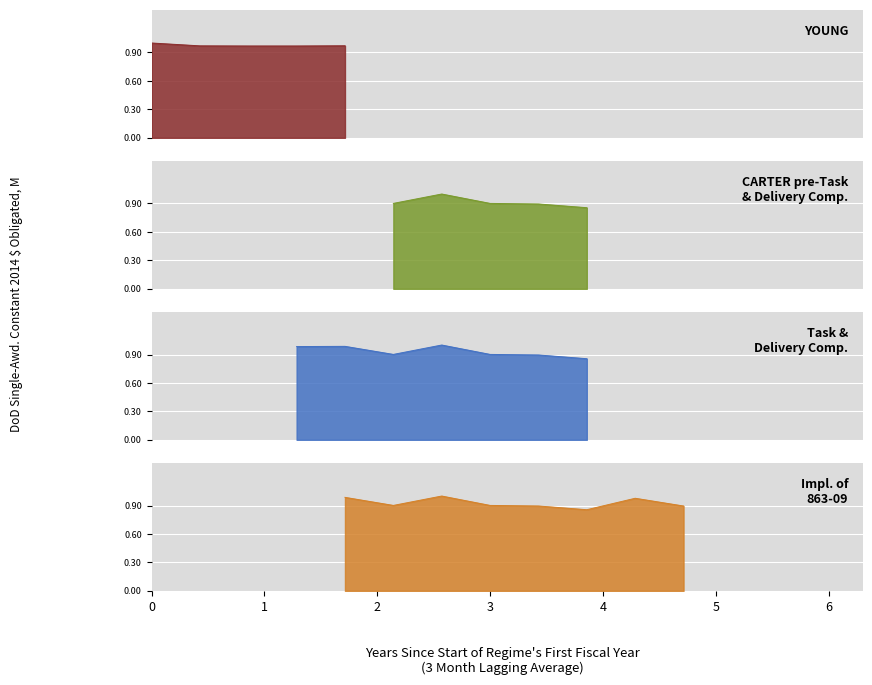

What is the value of the YOUNG point at the 1st from the left?

1.0